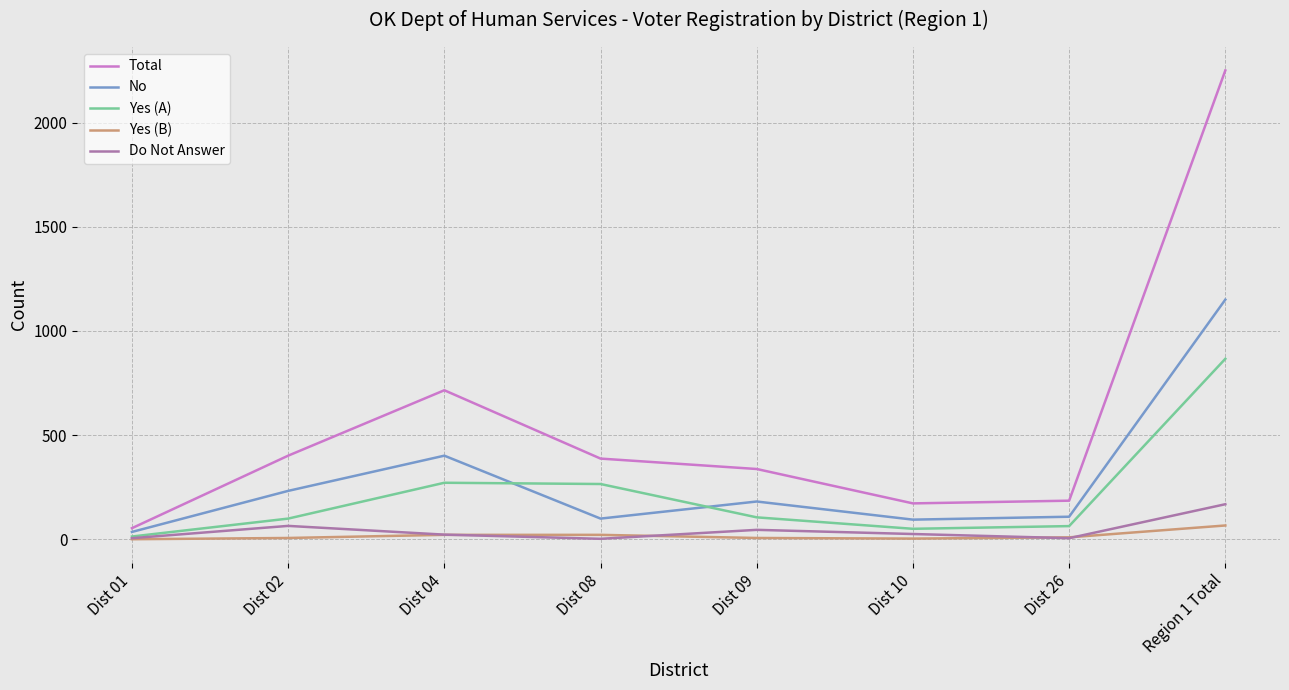

Does the chart have visible grid lines?

Yes